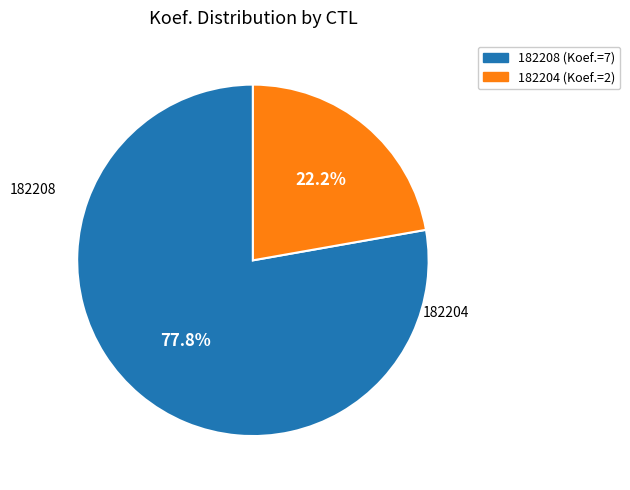

To the nearest percent, what portion does 182208 represent?

78%